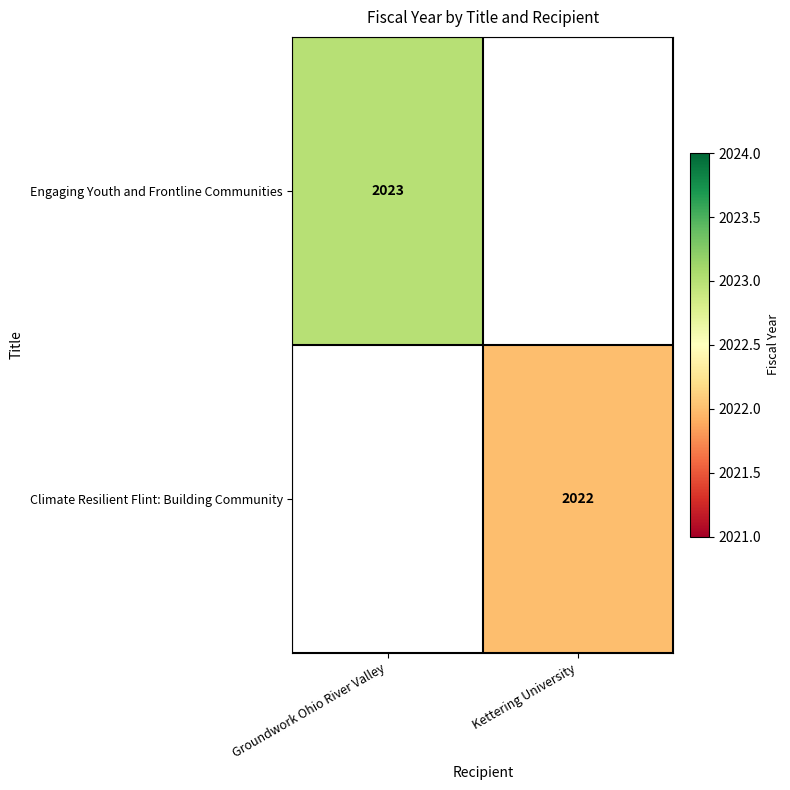

The Engaging Youth and Frontline Communities series shows 1409 at Groundwork Ohio River Valley. True or false?

False